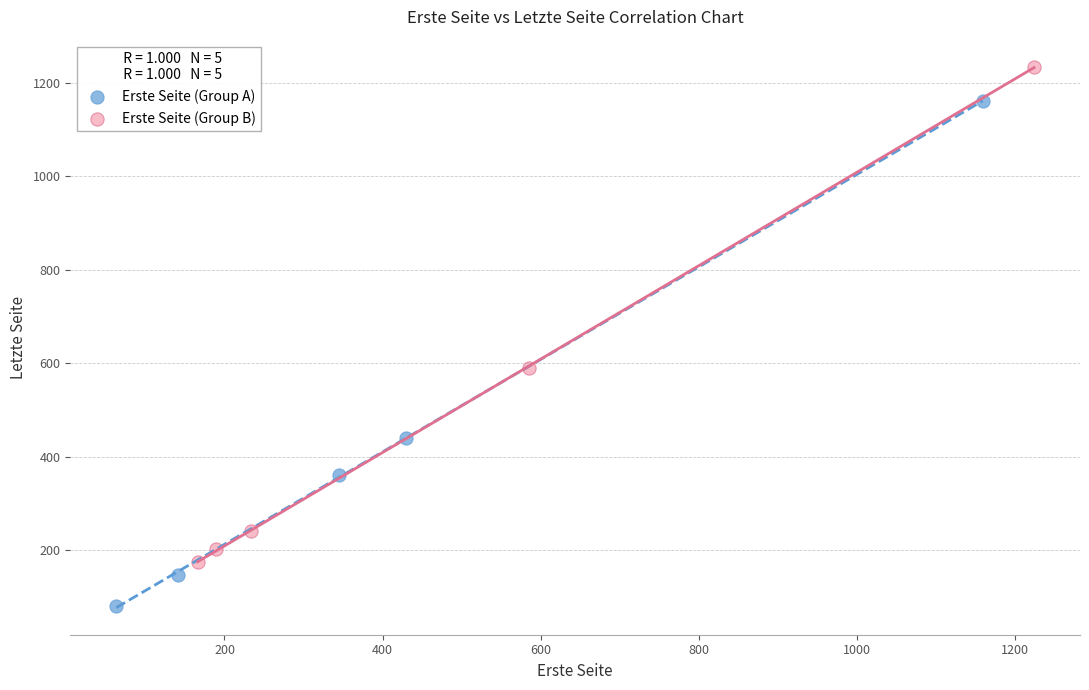

Which series reaches the maximum Y coordinate?

Erste Seite (Group B)